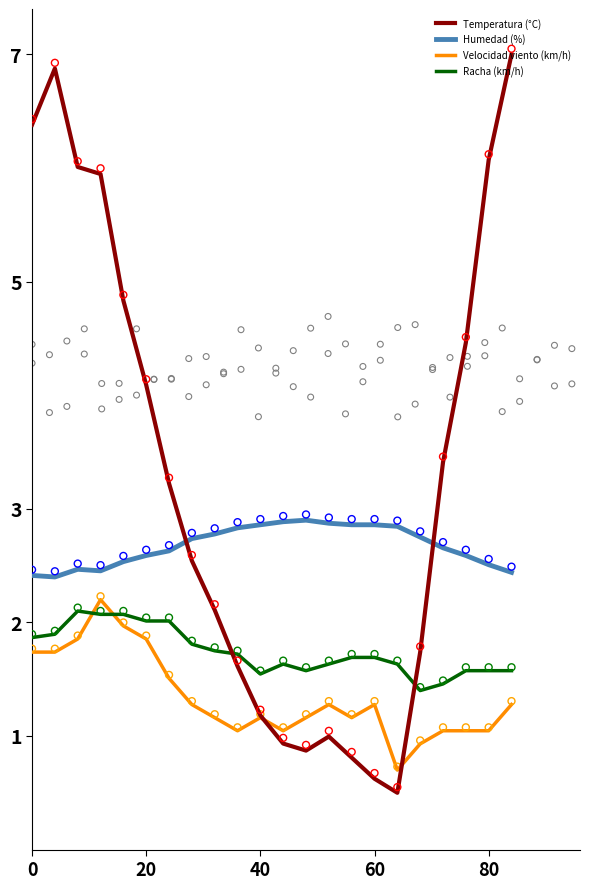

At how many categories does at least one series exceed 4?

9